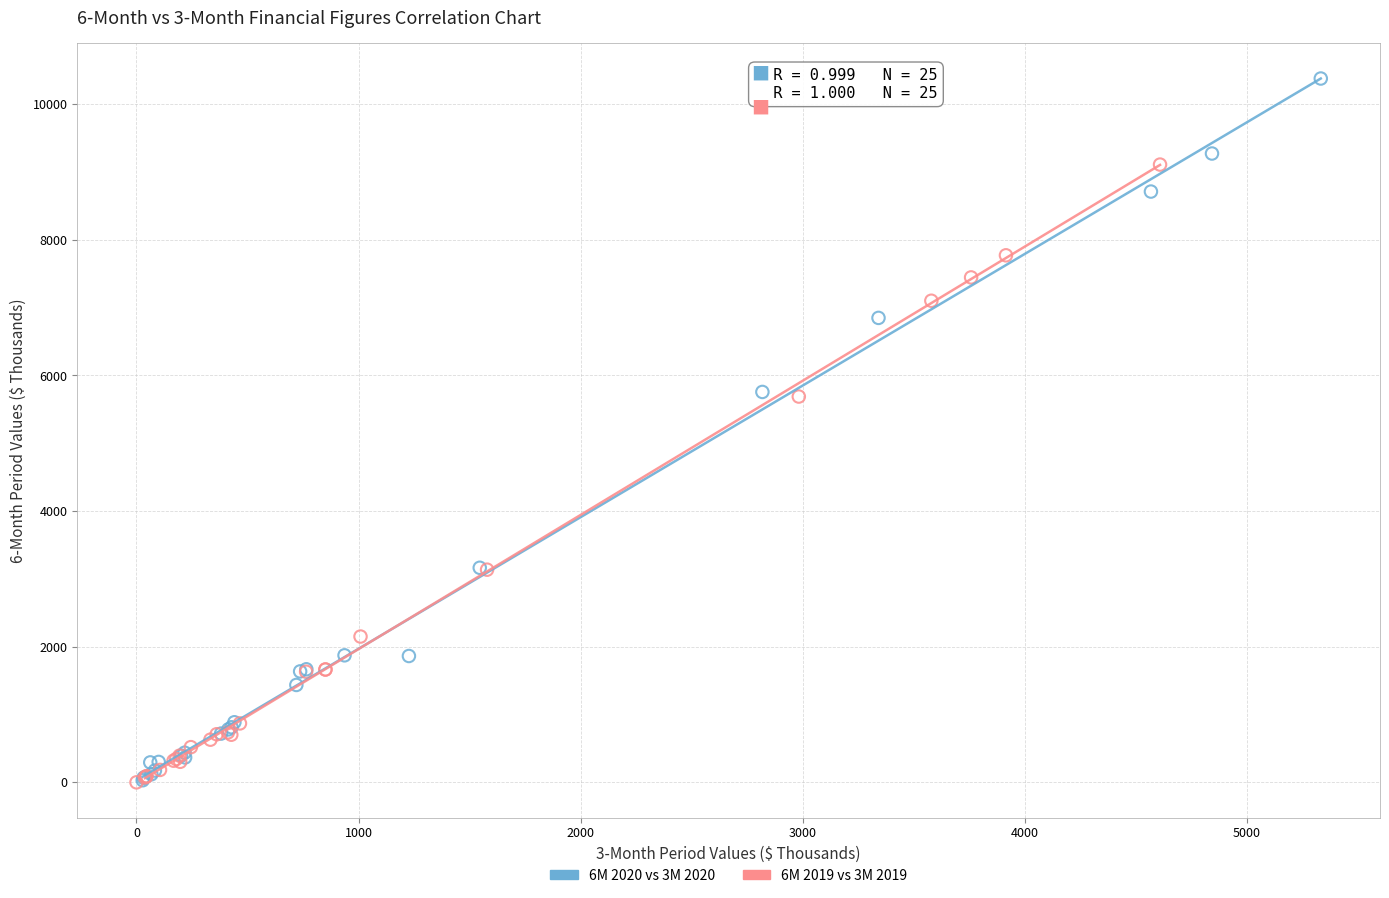

Which series contains the highest Y value?

6M 2020 vs 3M 2020